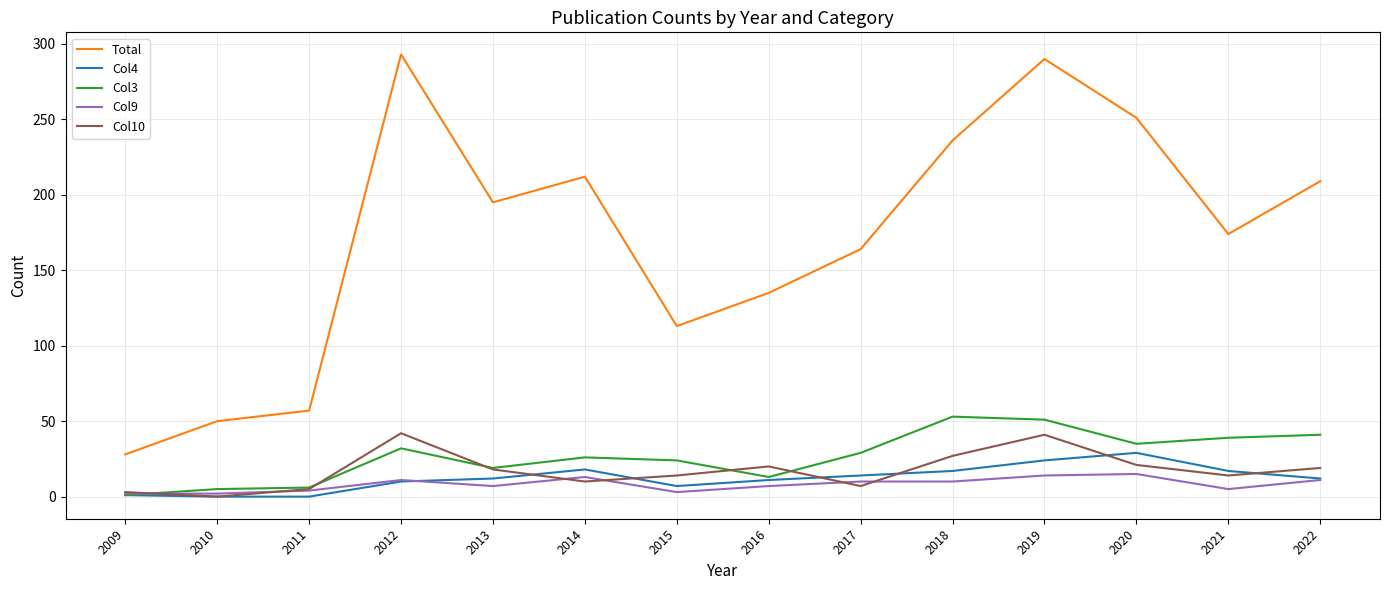

At which label does Col3 first exceed 29?

2012